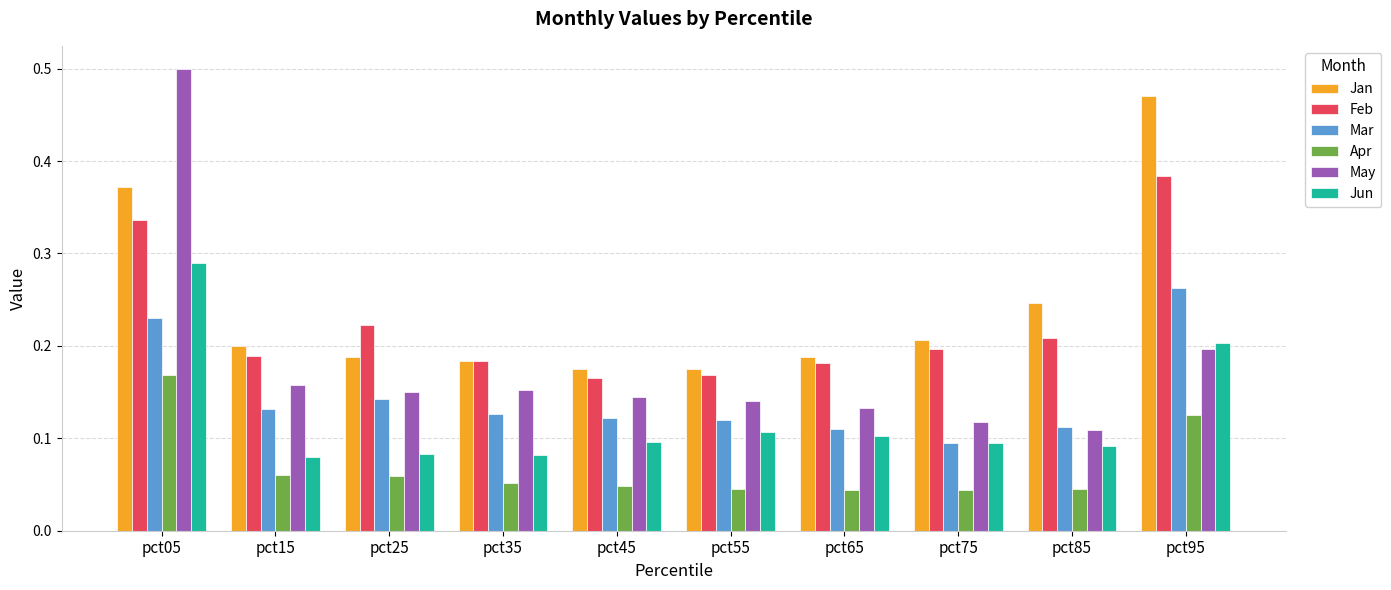

At which label is May closest to 0?

pct85